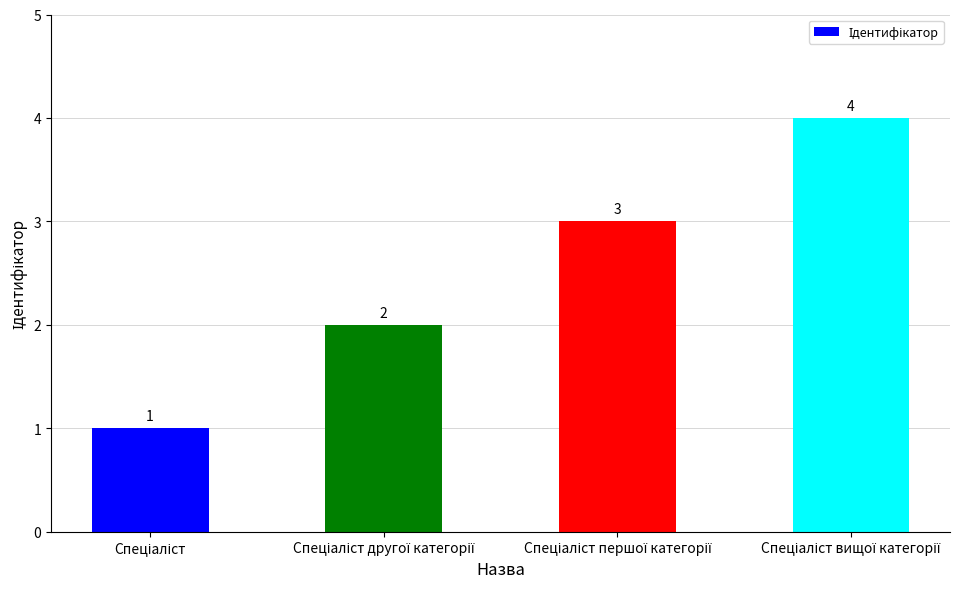

What is the difference between the maximum and minimum values?

3